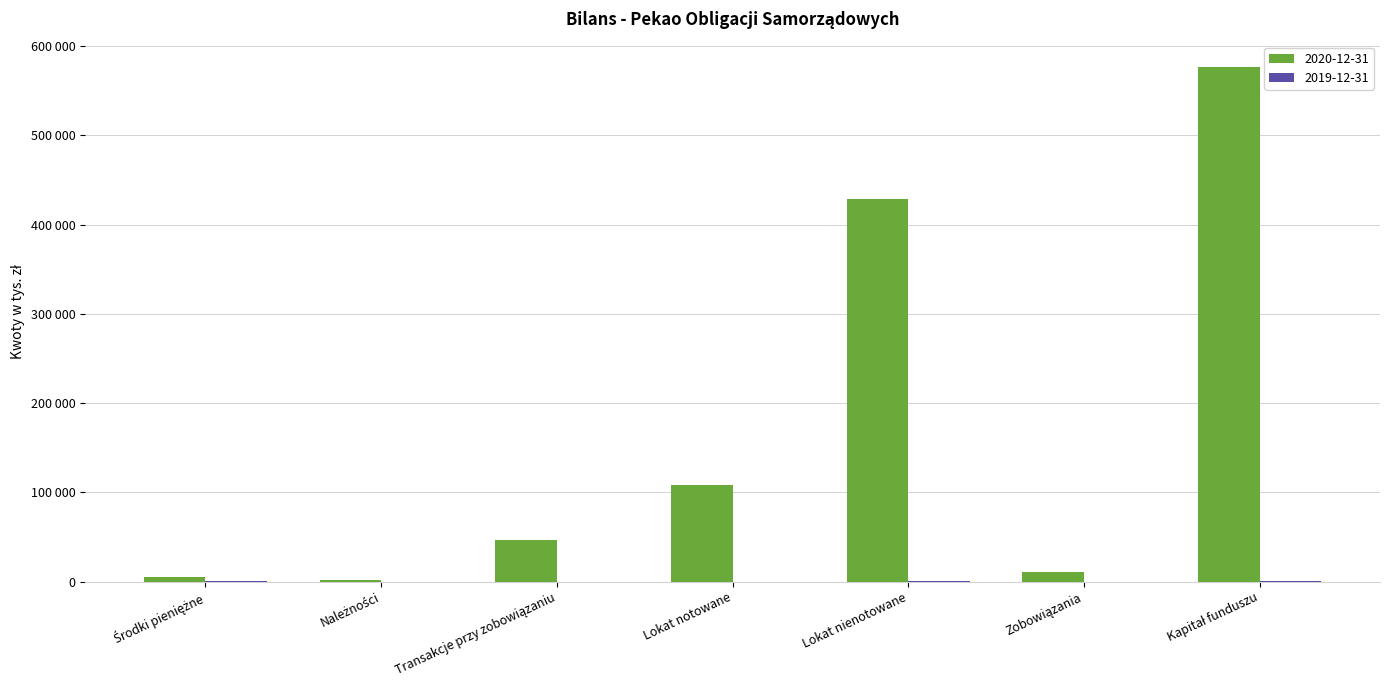

Are the bars grouped side by side (vs. stacked)?

Yes